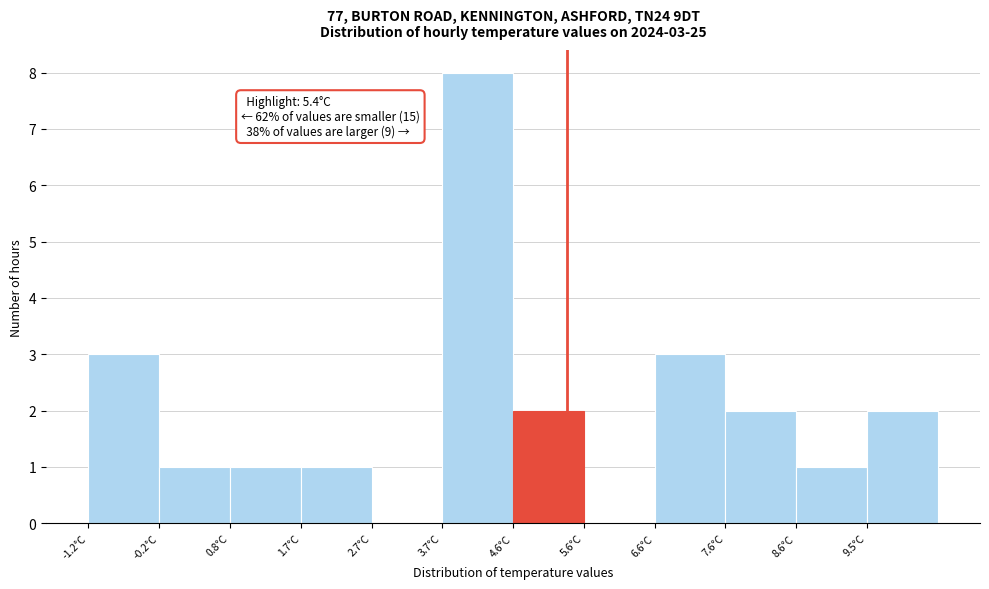

Over which range of the x-axis is the bar tallest?

3.7 to 4.7